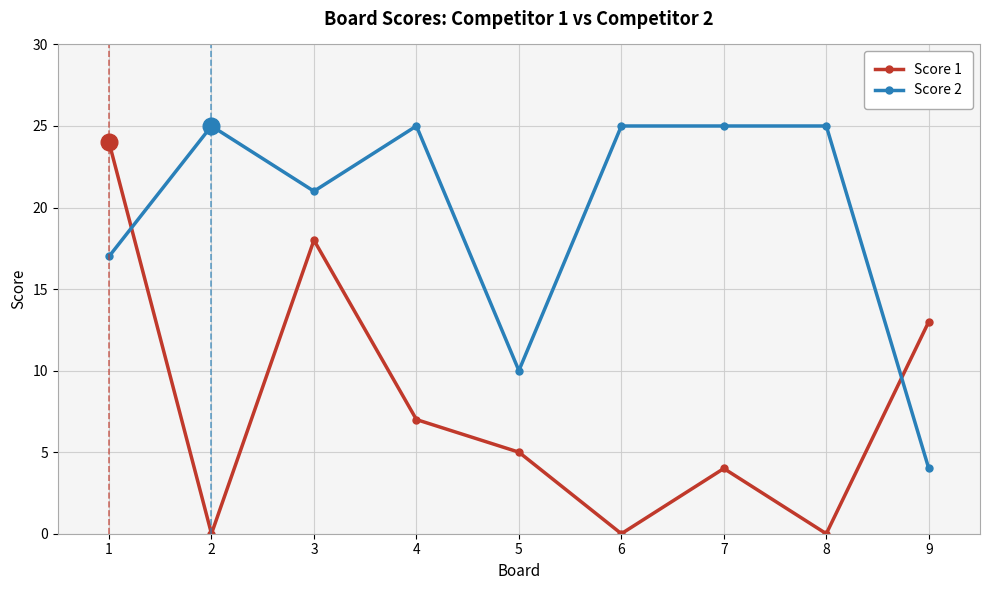

Between which two adjacent categories do Score 1 and Score 2 first intersect?

1 and 2